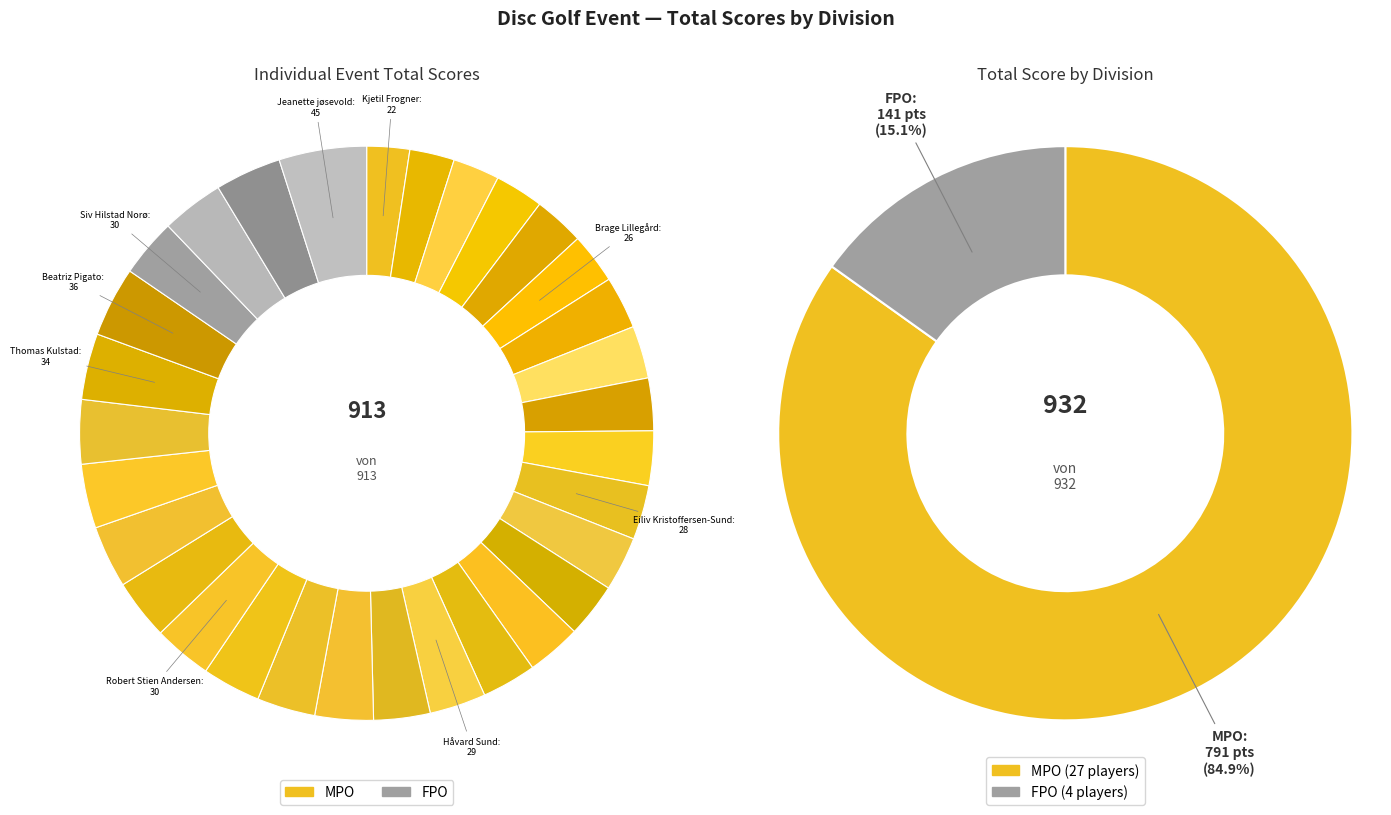

To the nearest percent, what is the combined percentage of Morten Bjørnmyr and Jeanette jøsevold?

8%